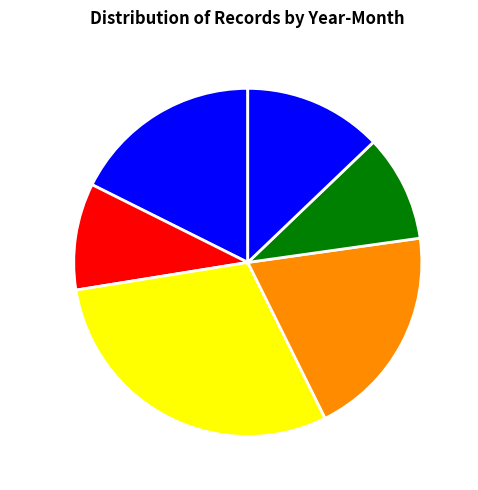

Is the sum of 2013-06 and 2005-10 greater than half?

No